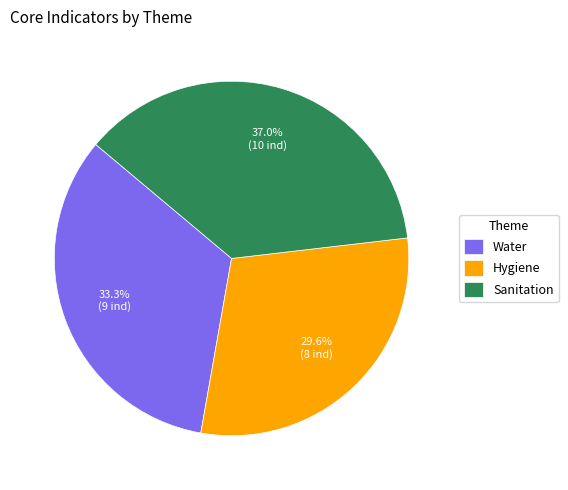

Is the sum of Water and Hygiene greater than half?

Yes